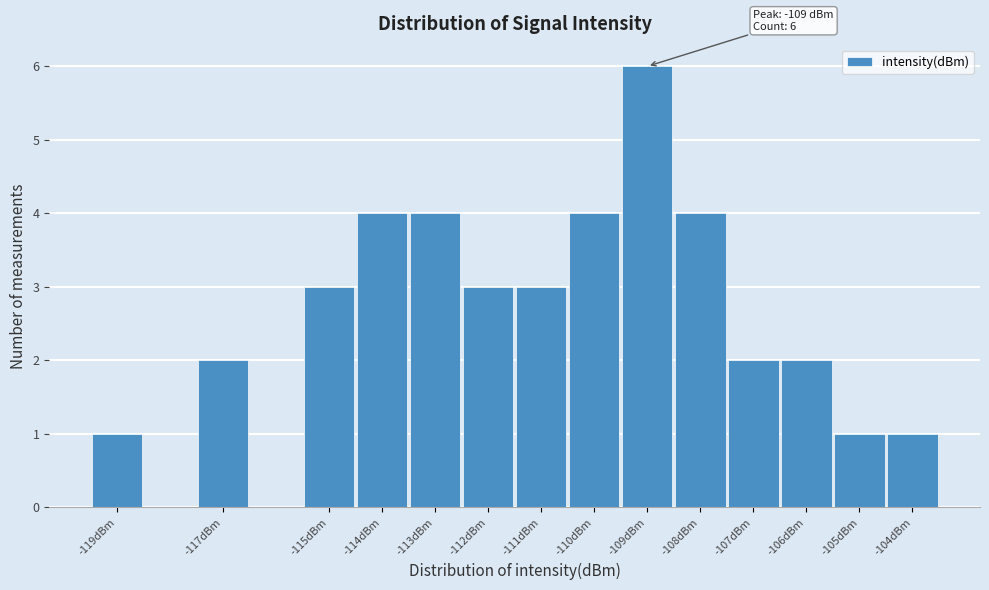

Which range on the x-axis has the tallest bar?

-109.5 to -108.5